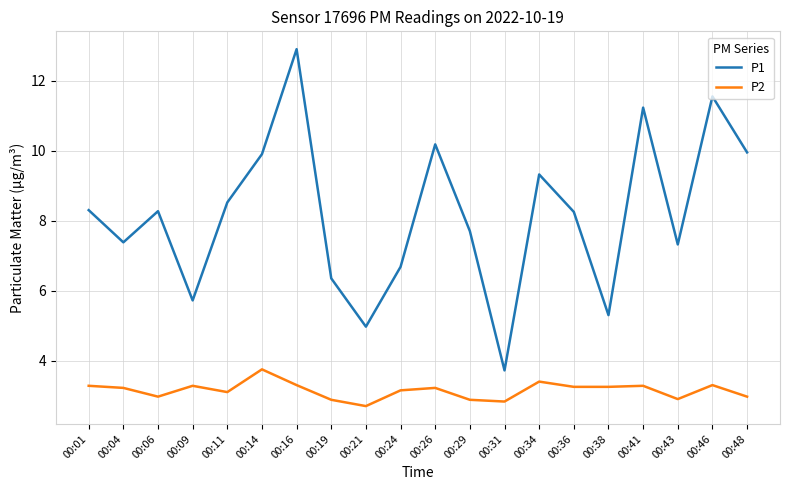

What is the lowest value of the P2 series?

2.7